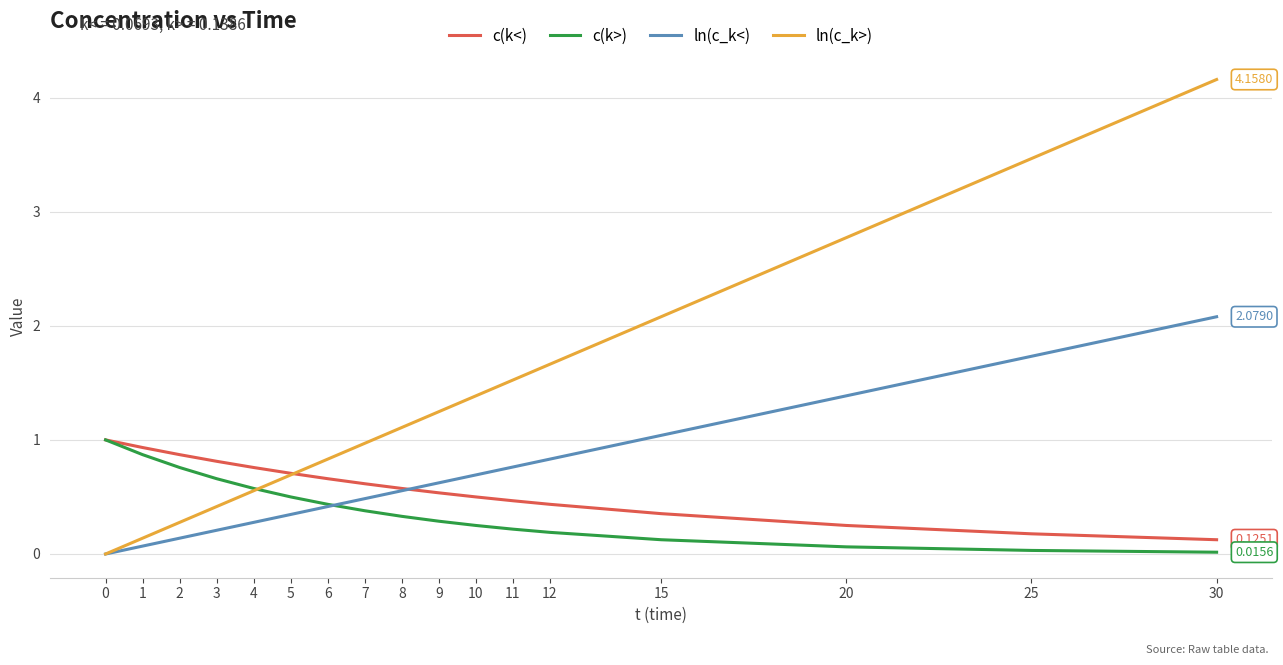

Which series has the largest total across all categories?

ln(c_k>)